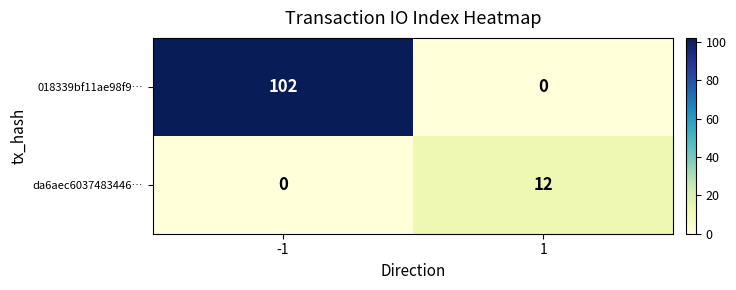

Reading left to right, list all the values displayed in this chart.

018339bf11ae98f9…: -1=102	1=0
da6aec6037483446…: -1=0	1=12